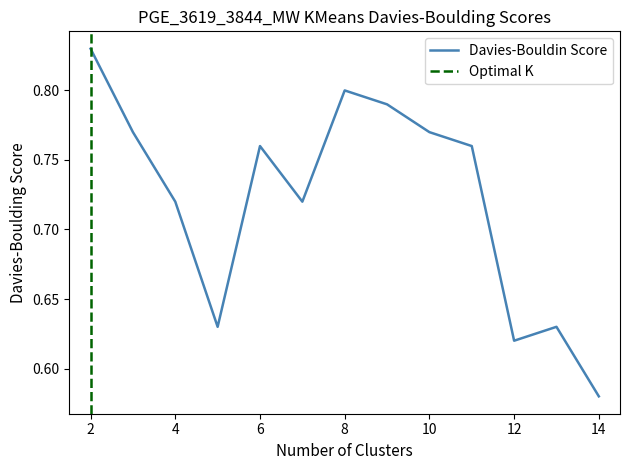

What is the minimum value shown in the chart?

0.6